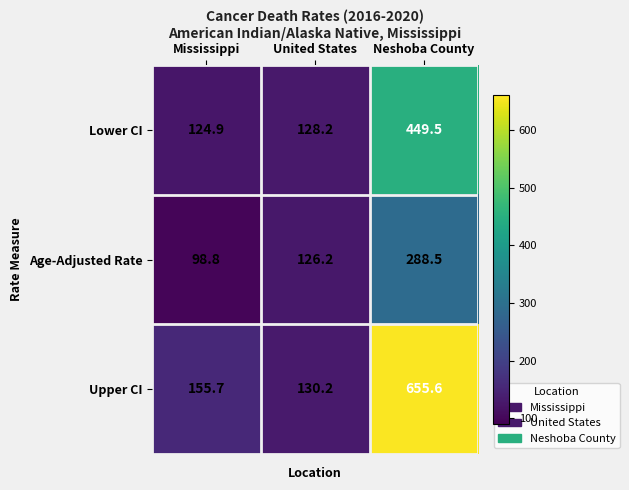

At which category is the sum across all series the highest?

Neshoba County